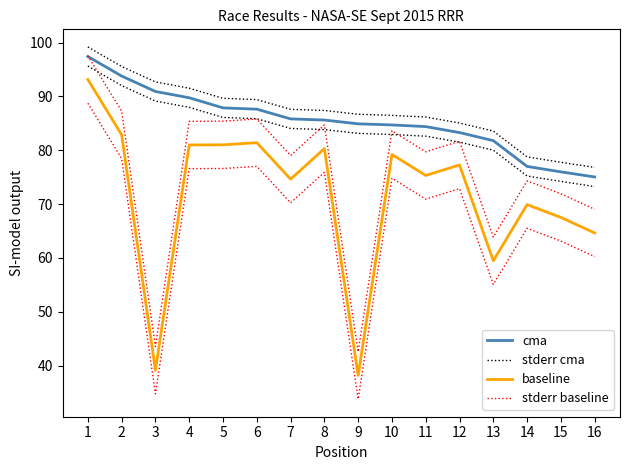

The value of stderr baseline at 6 is 85.8. True or false?

True